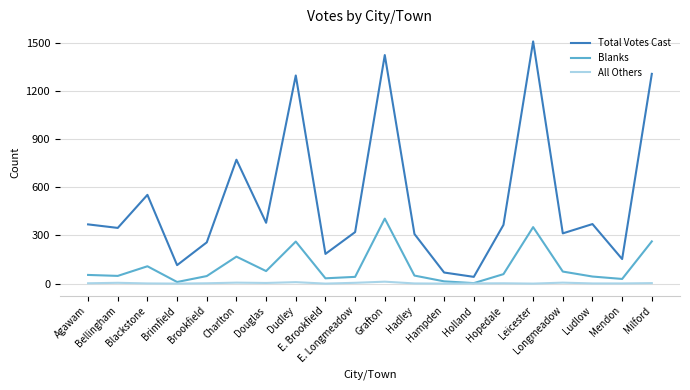

True or false: Total Votes Cast and All Others intersect in this chart.

False